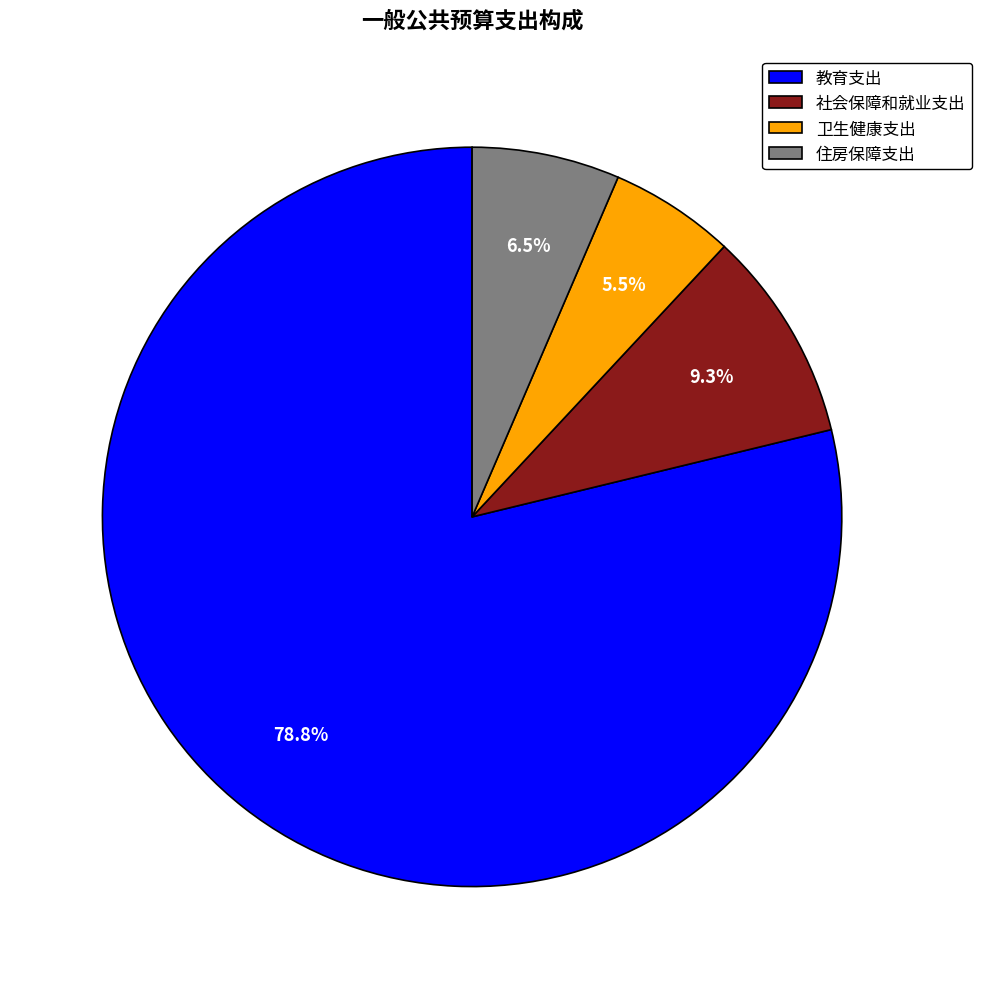

Is there a majority slice in this chart?

Yes